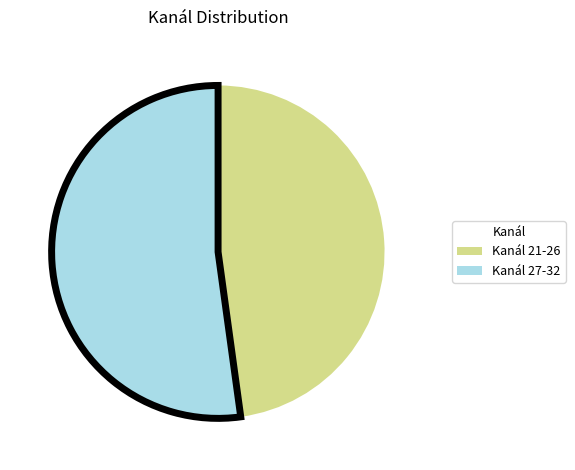

Which slice represents more than half of the pie?

Kanál 27-32